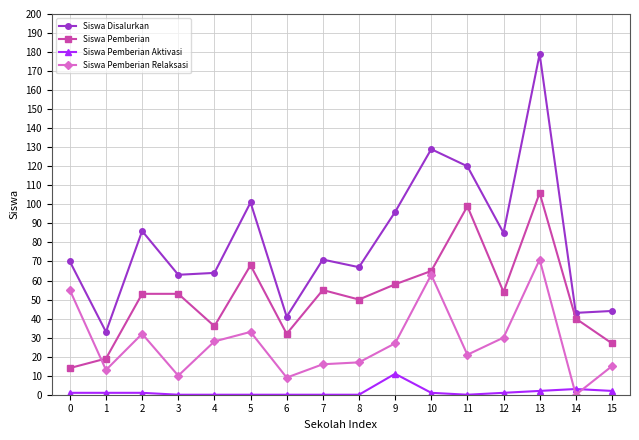

Does the chart display data point markers on the line(s)?

Yes